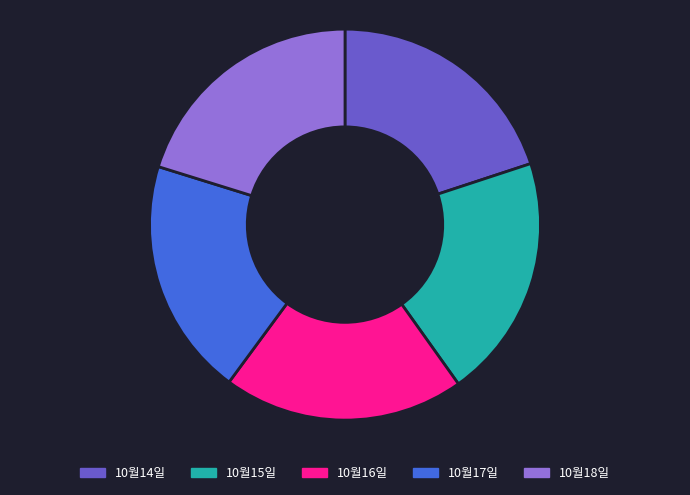

Between 10월17일 and 10월18일, which is larger?

10월18일